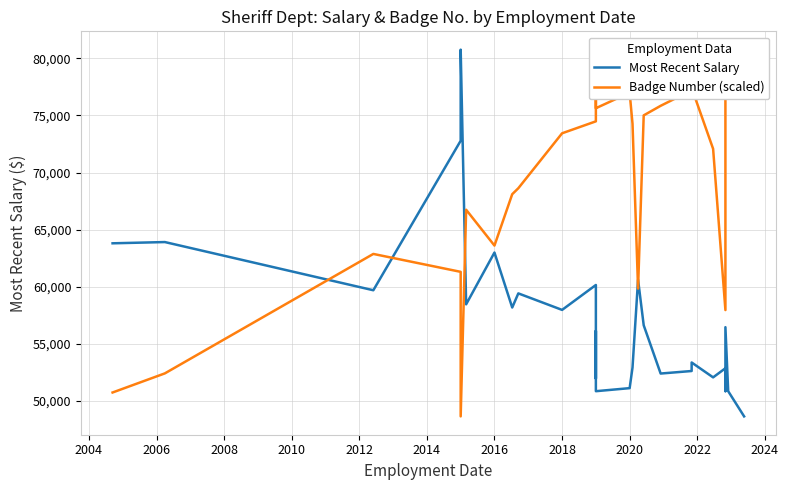

What is the approximate value of Most Recent Salary at 2004?

63913.0